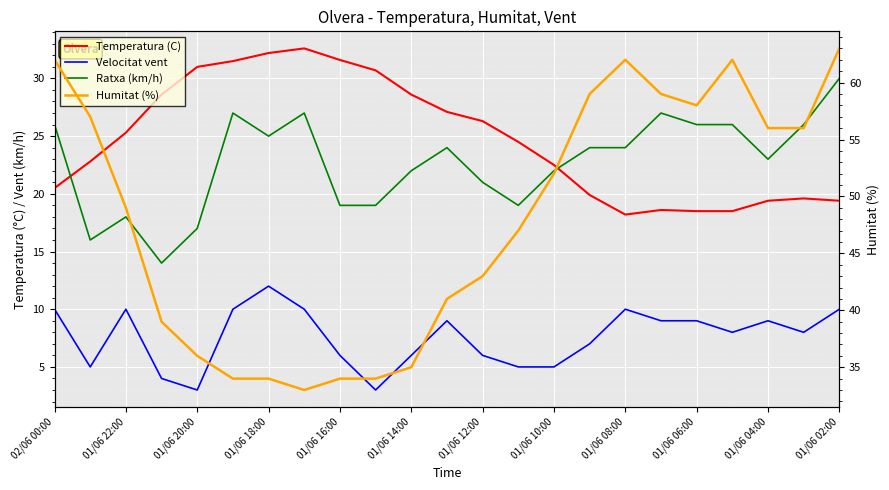

What is the approximate value of Temperatura (C) at 15?

19.9